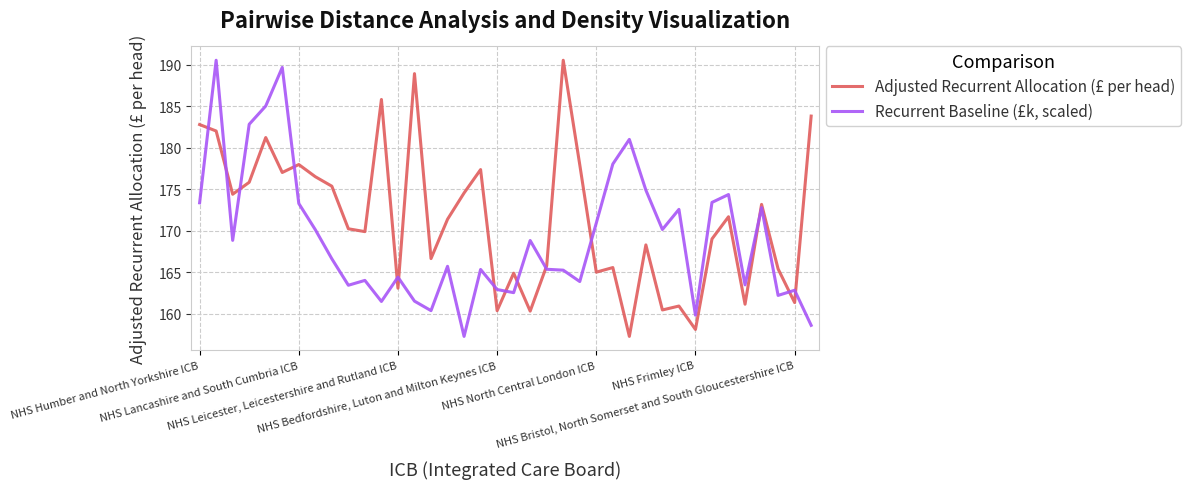

List the series in order of their overall mean, lowest first.

Recurrent Baseline (£k, scaled), Adjusted Recurrent Allocation (£ per head)